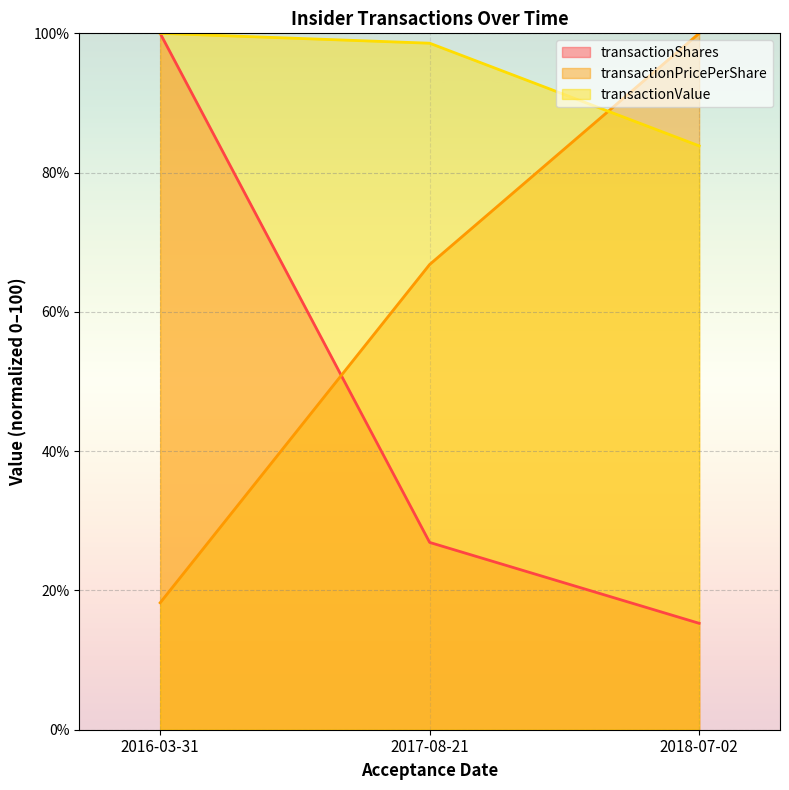

Which series changed the most between 2017-08-21 and 2018-07-02?

transactionPricePerShare